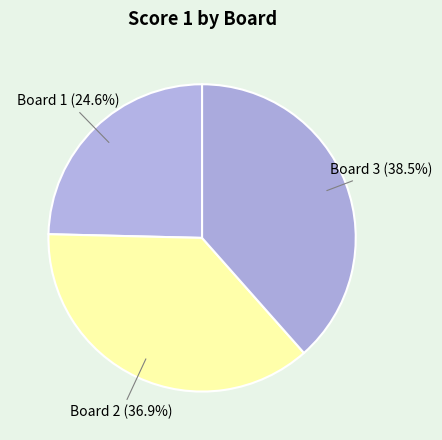

Which category has the biggest portion of the pie?

Board 3